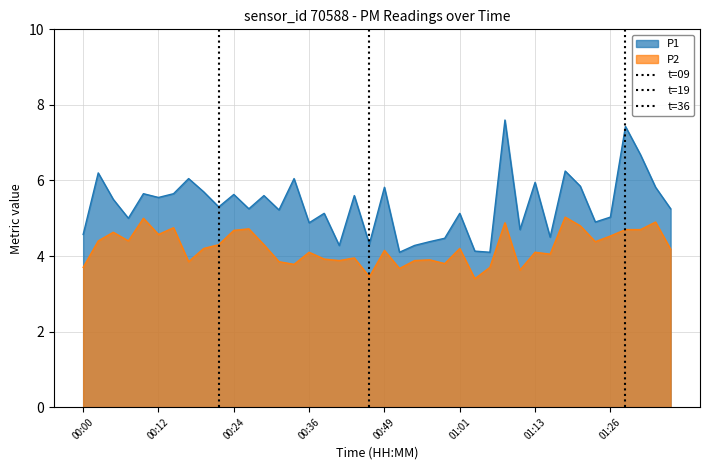

How many data points does each series have?

40